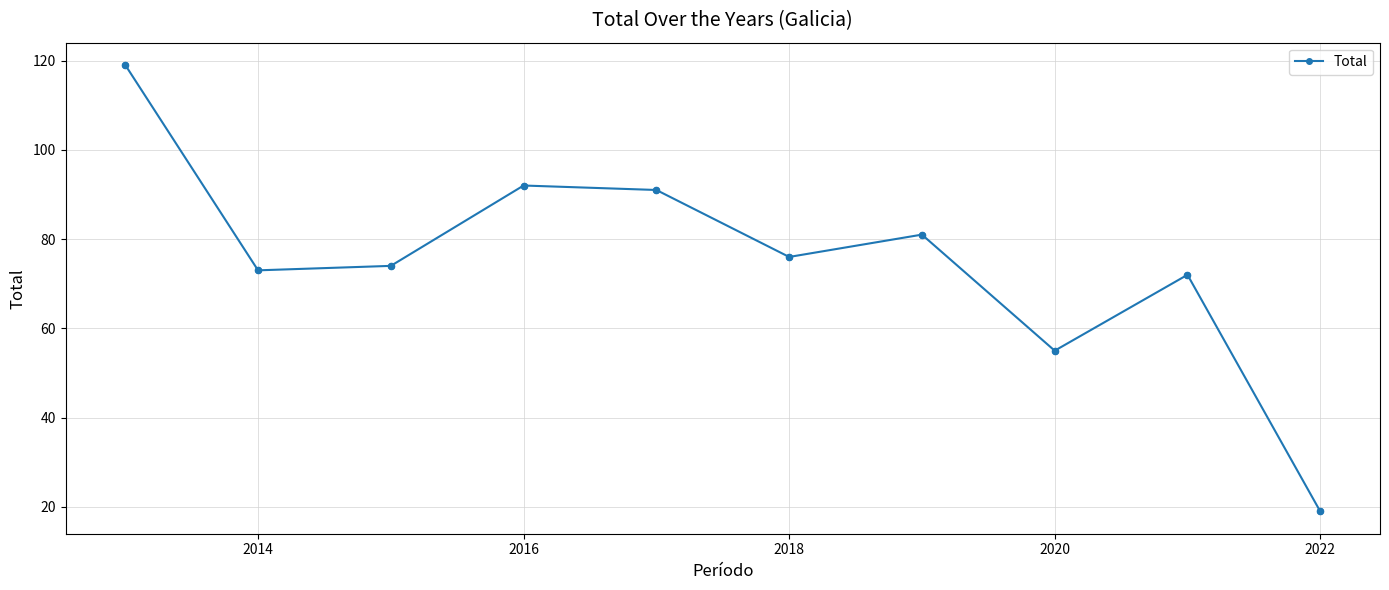

How many points are lower than both their immediate neighbors (excluding endpoints)?

3